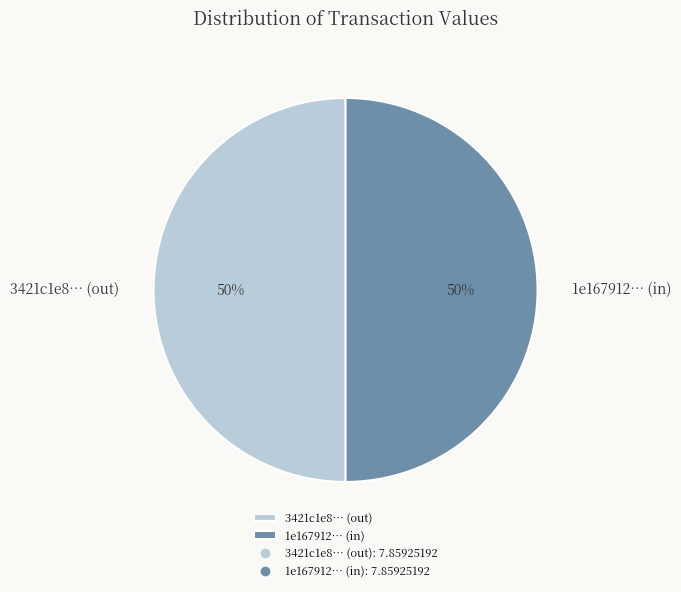

To the nearest percent, what is the average slice percentage?

50%